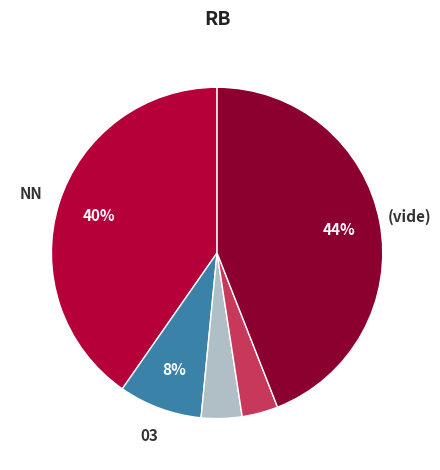

Is there any slice that represents more than half of the pie?

No